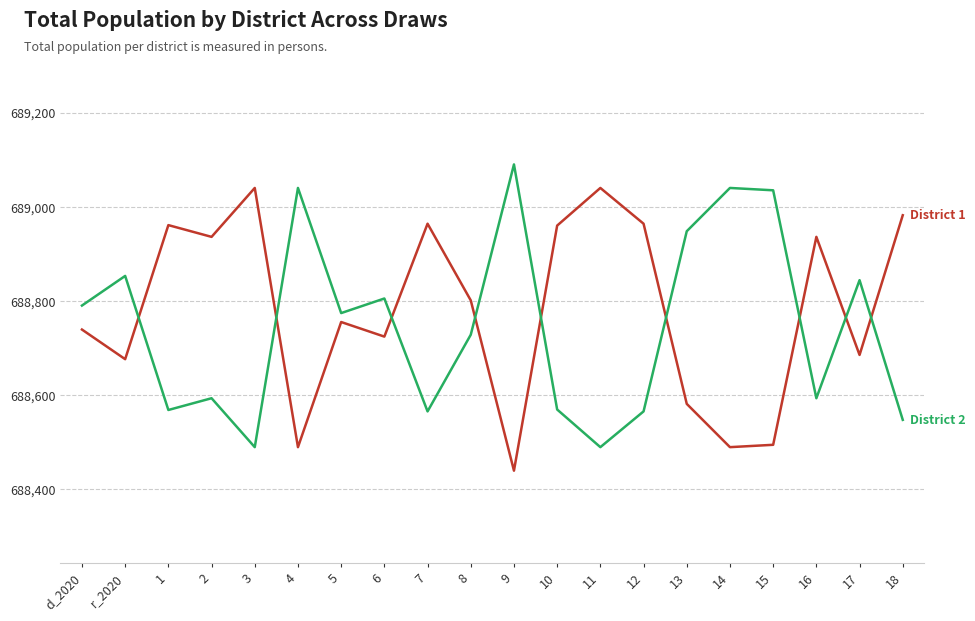

What is the spread (max minus min) of values at 6?

81